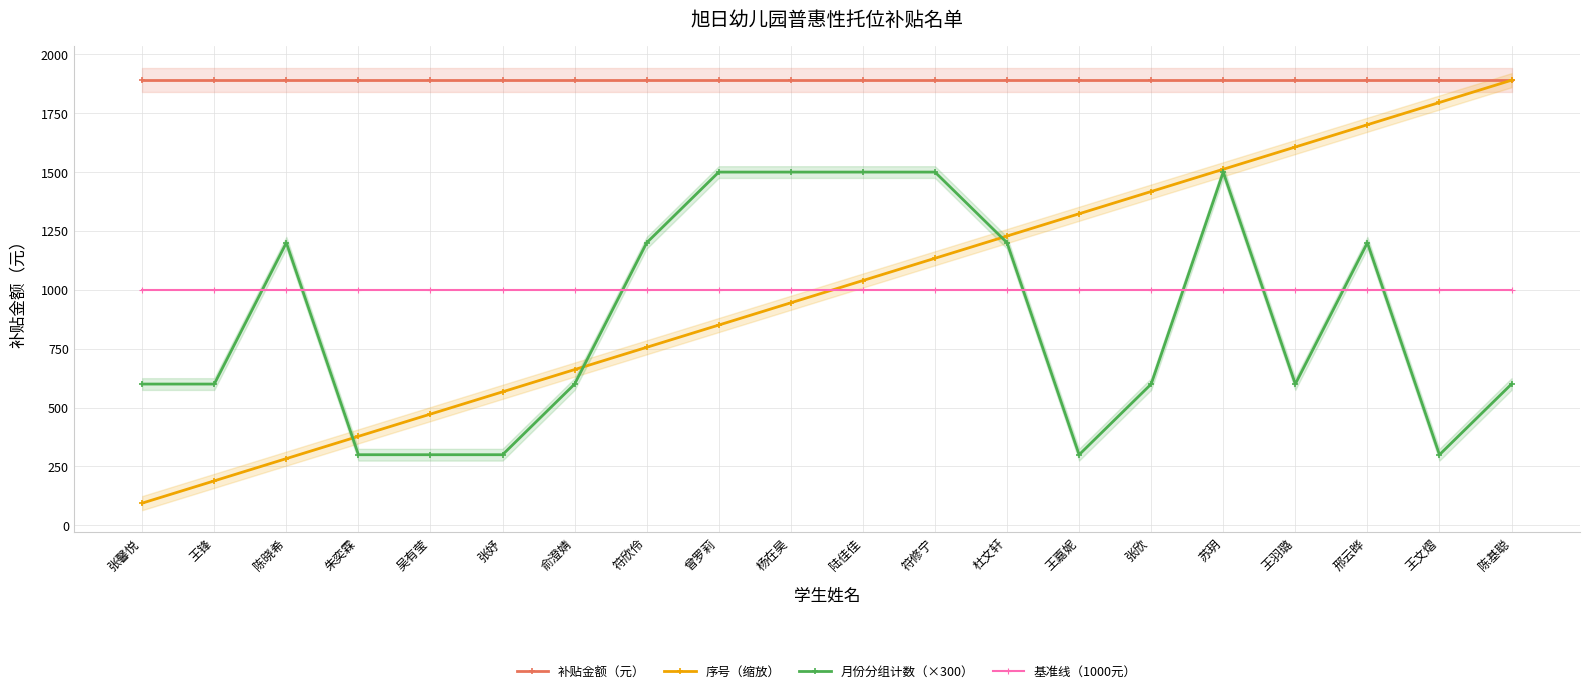

What are all the series names shown in the legend?

补贴金额（元）, 序号（缩放）, 月份分组计数（×300）, 基准线（1000元）